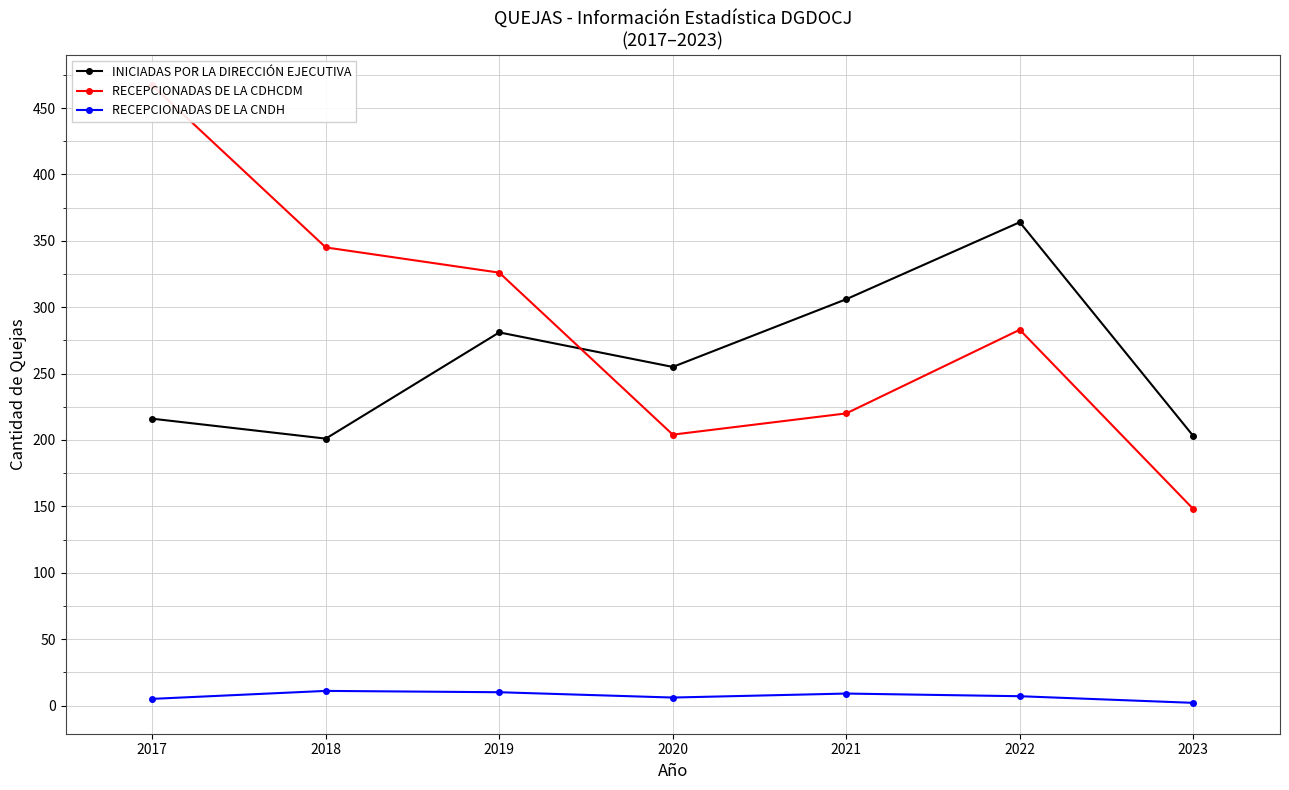

At how many categories does at least one series exceed 283?

5